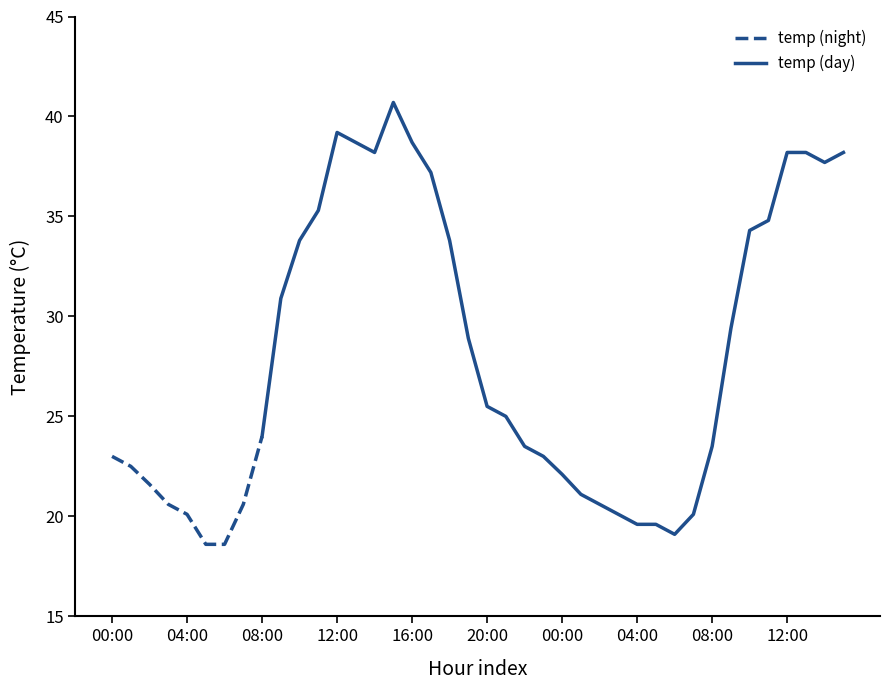

At which category does the data reach its first local peak?

2015-04-01 12:00